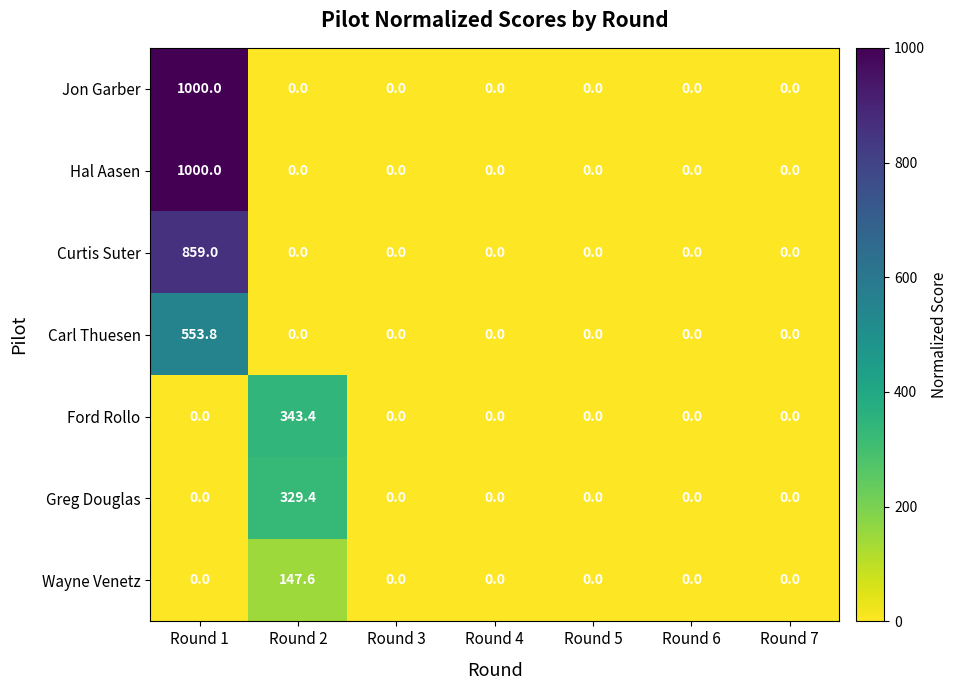

What is the spread (max minus min) of values at Round 1?

1000.0